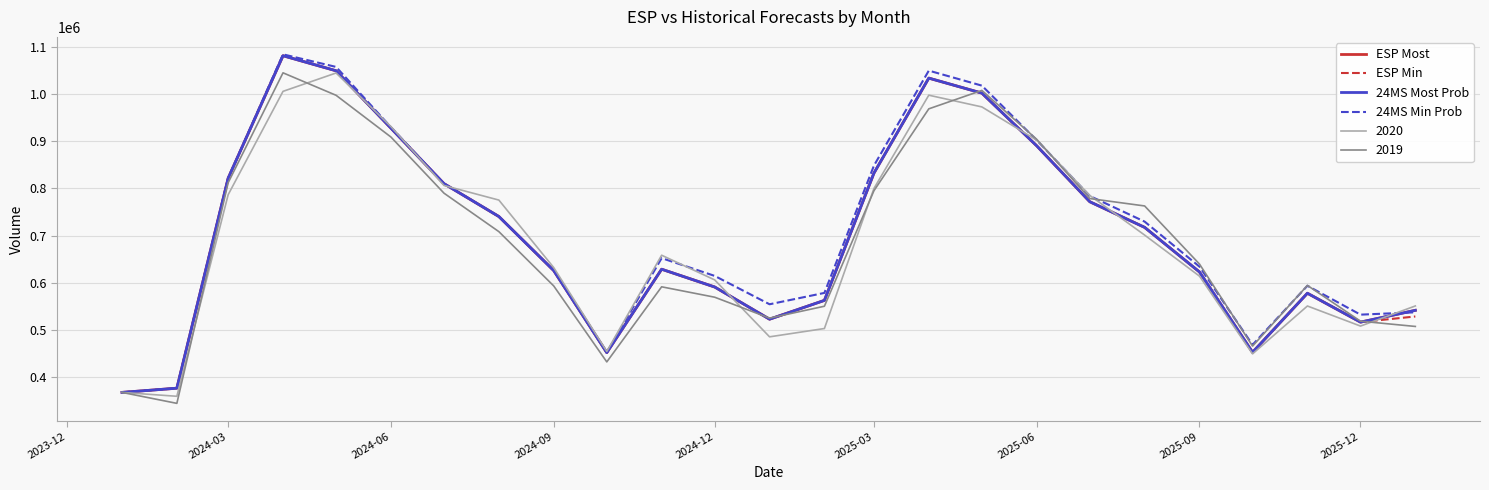

What is the minimum value shown in the chart?

345005.0